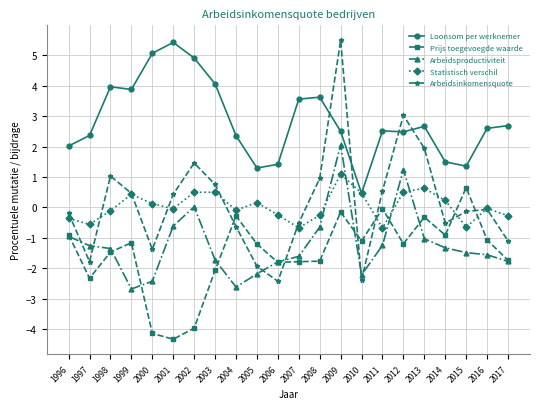

How many interior local peaks does the Statistisch verschil series have?

6